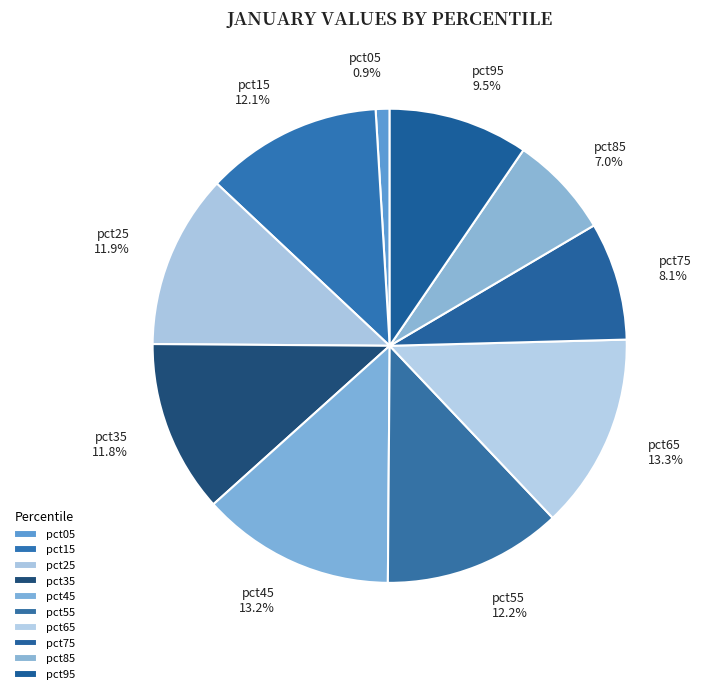

To the nearest percent, what is the average slice percentage?

10%